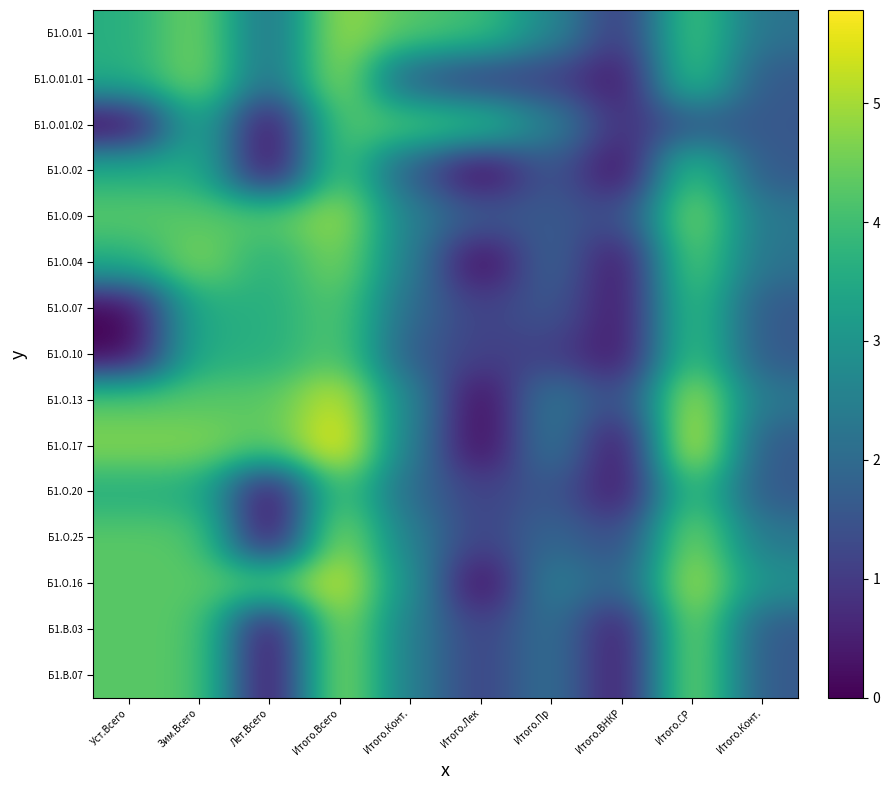

What is the spread (max minus min) of values at Итого.СР?

4.1